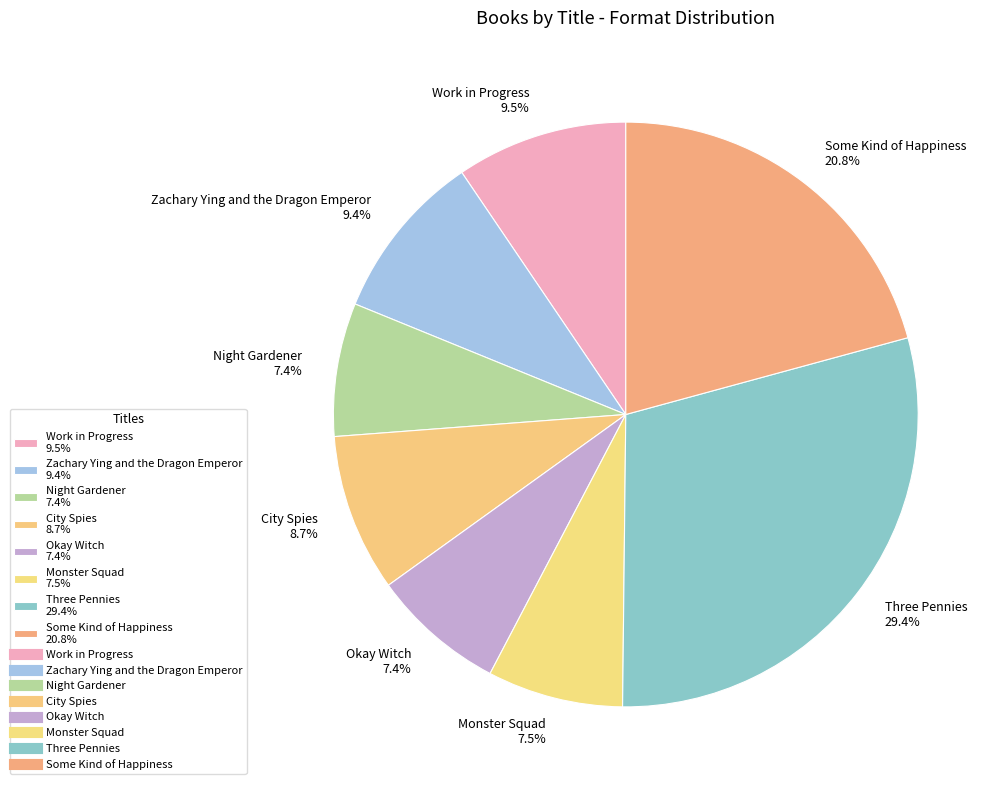

Is Okay Witch the majority of the pie?

No